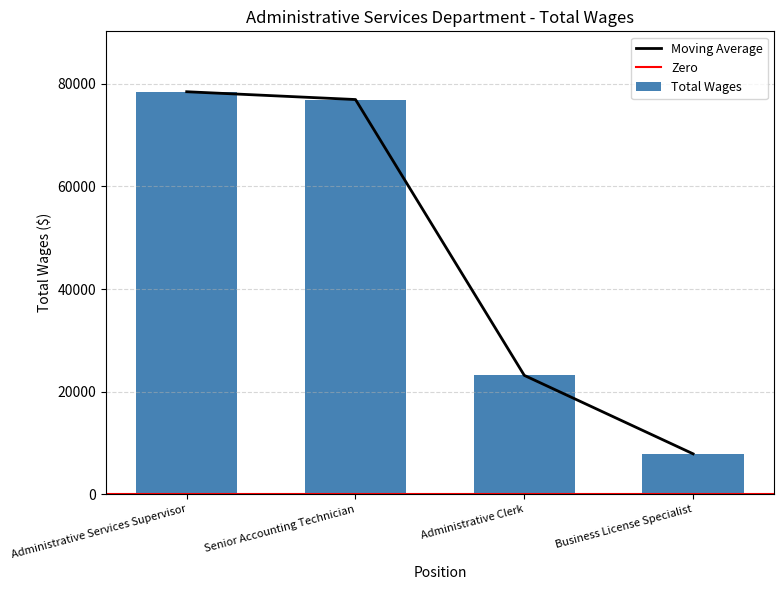

What is the smallest value displayed?

7905